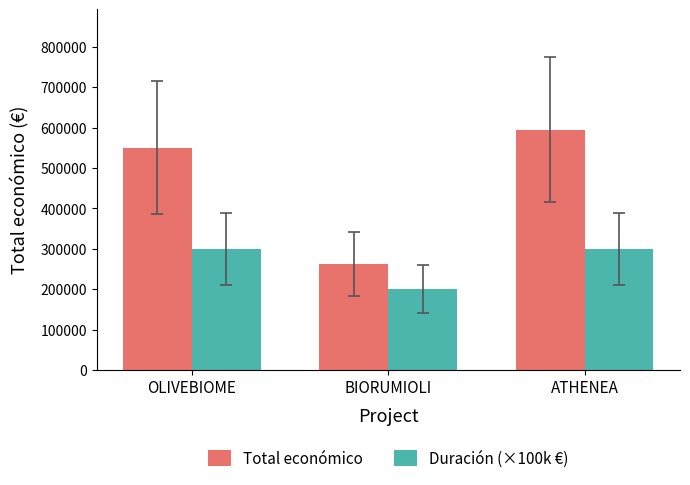

What position from the left is OLIVEBIOME?

1